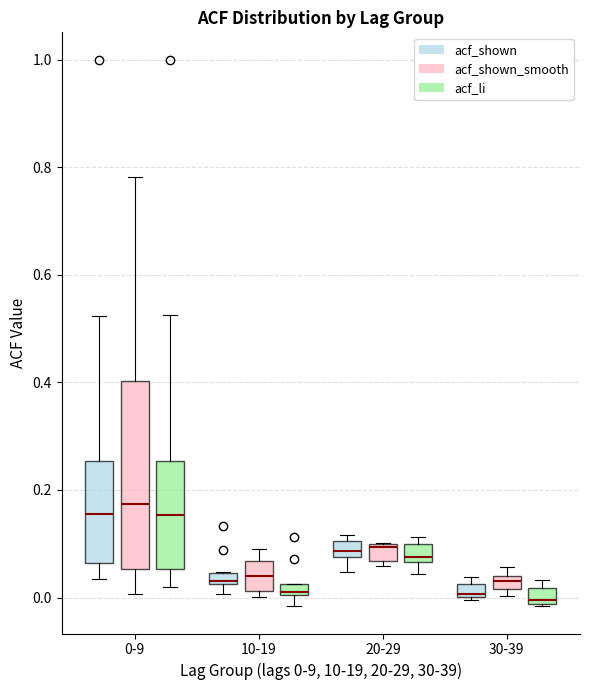

Where is the upper edge of the box for 10-19 (acf_shown) on the y-axis? The values are not printed on the chart, so give them approximately, as read against the axis.

0.04